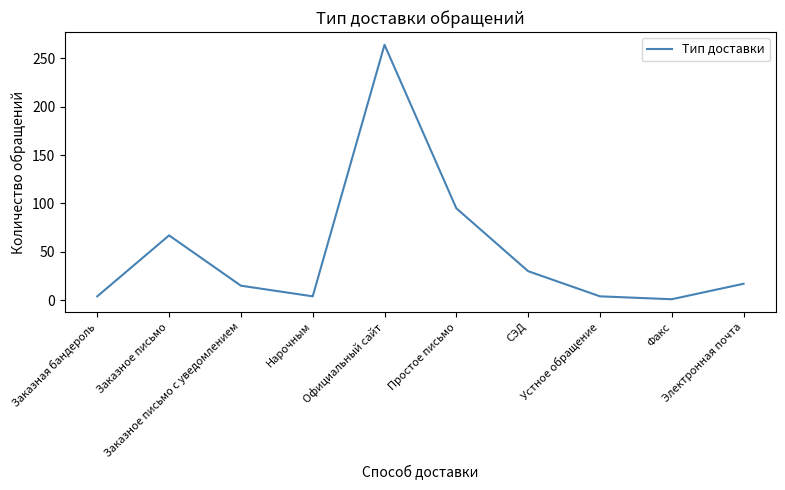

Which has a higher value, СЭД or Заказная бандероль?

СЭД